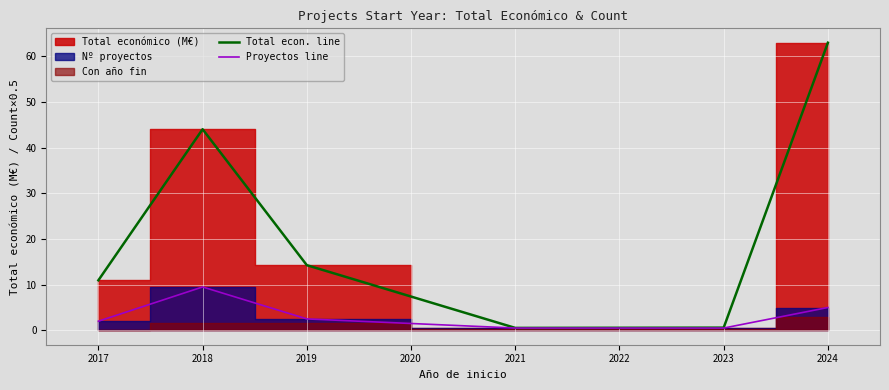

True or false: Proyectos line and Total econ. line intersect in this chart.

False